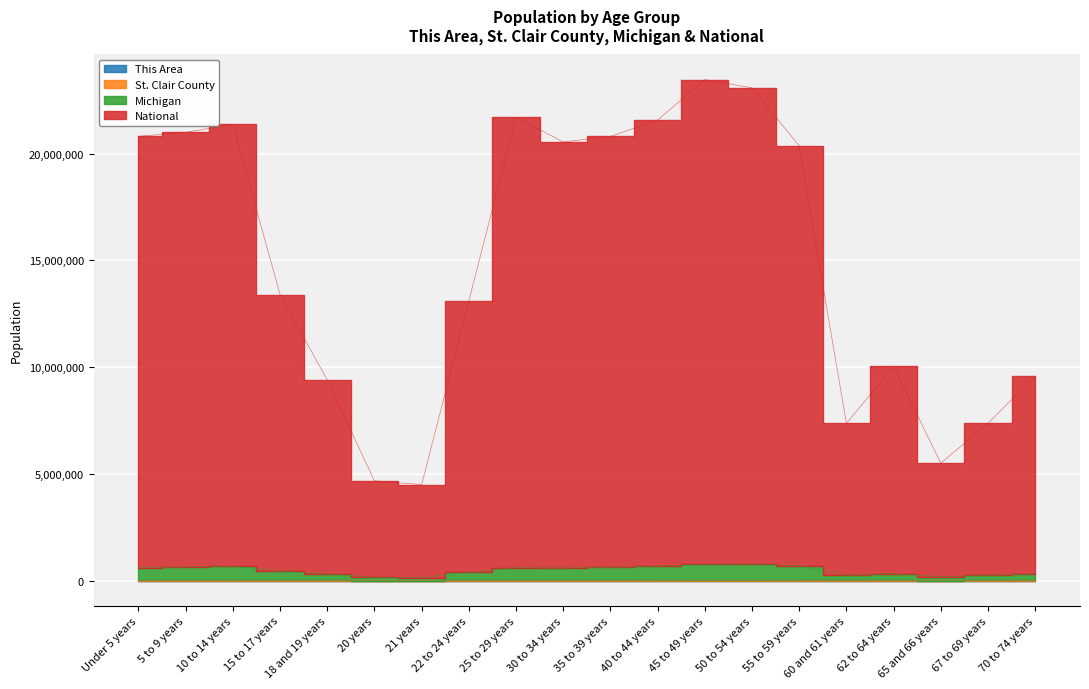

Is the value of National at 65 and 66 years greater than the value of Michigan at 40 to 44 years?

Yes